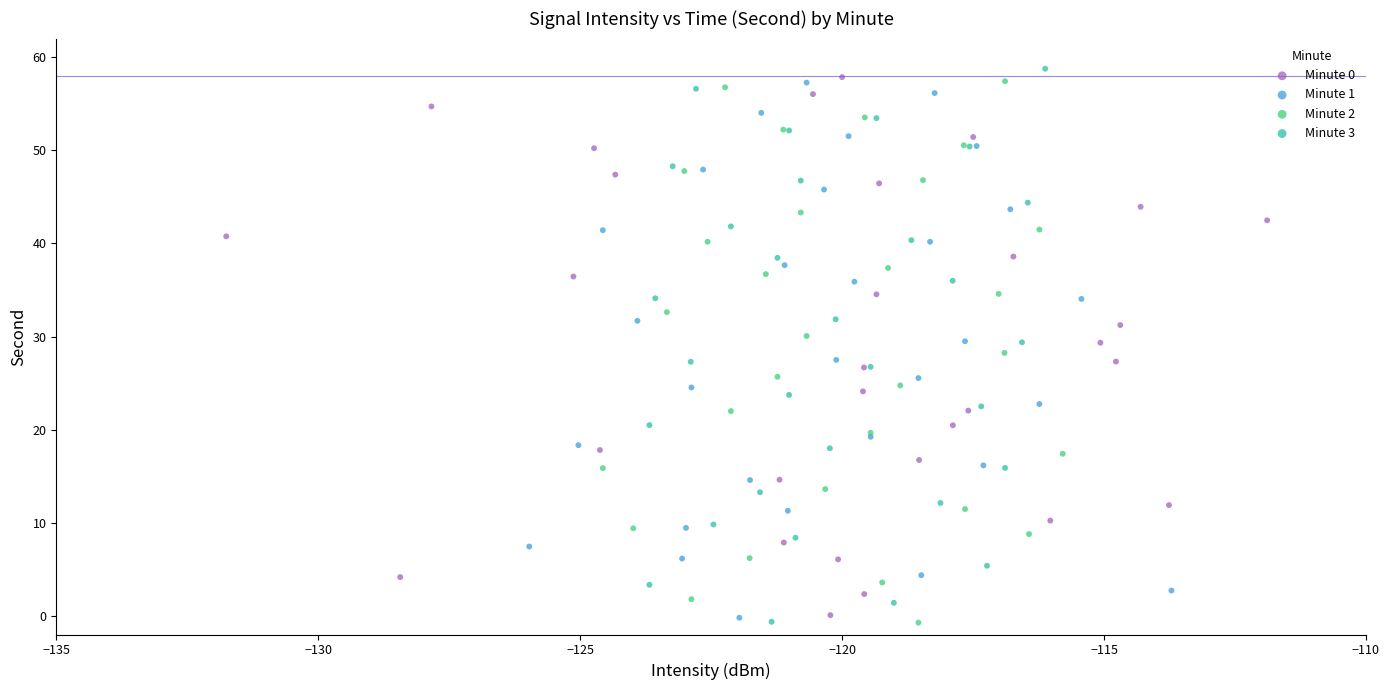

Which series has the widest spread of Y values?

Minute 3